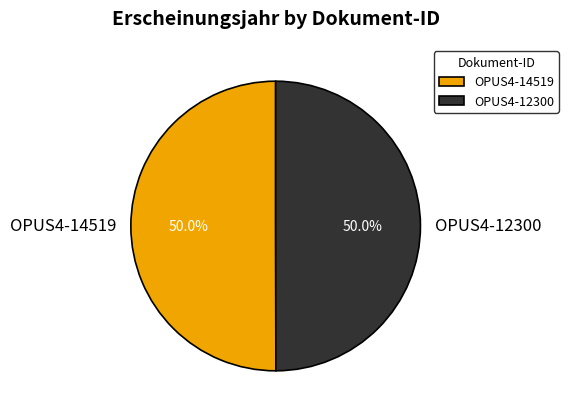

To the nearest percent, what percentage of the pie is OPUS4-14519?

50%